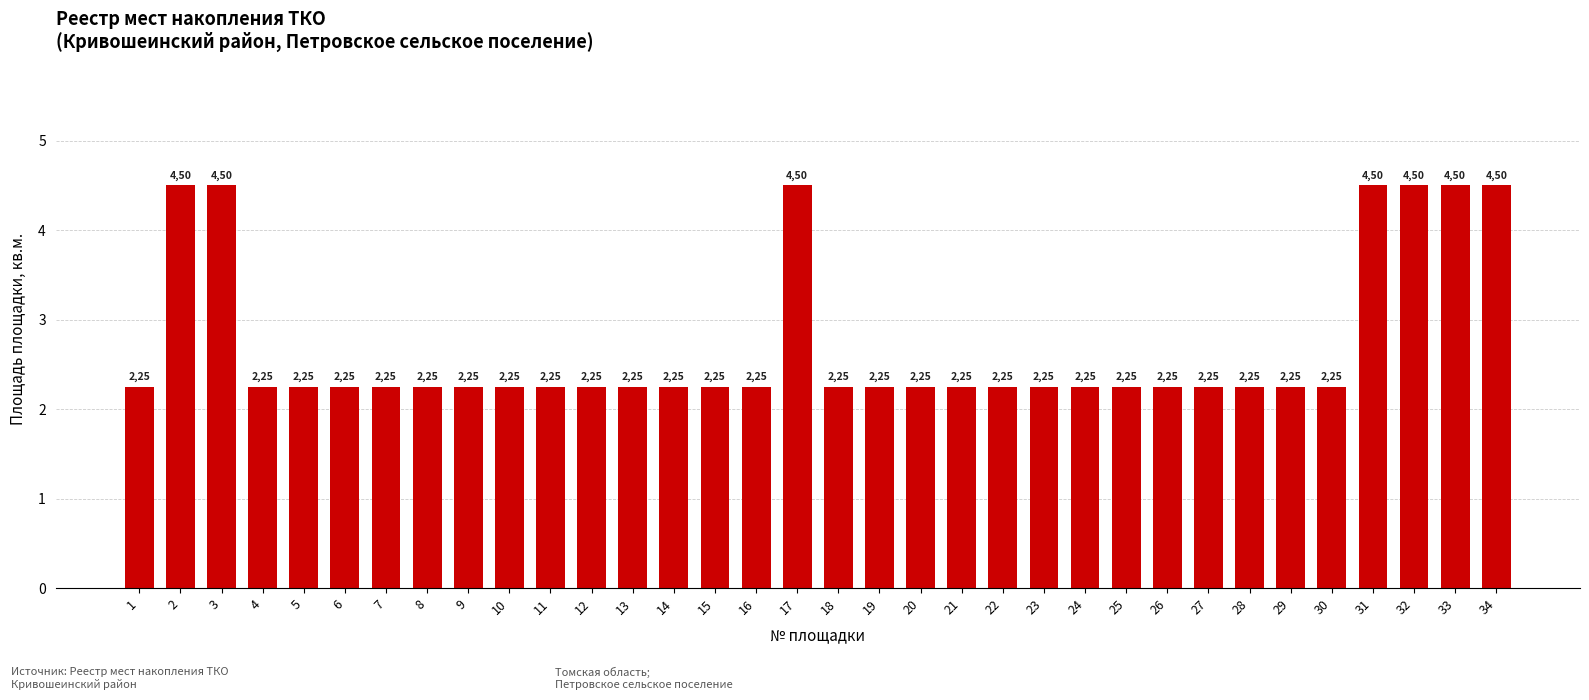

True or false: the data shows 1.4 at 3.

False